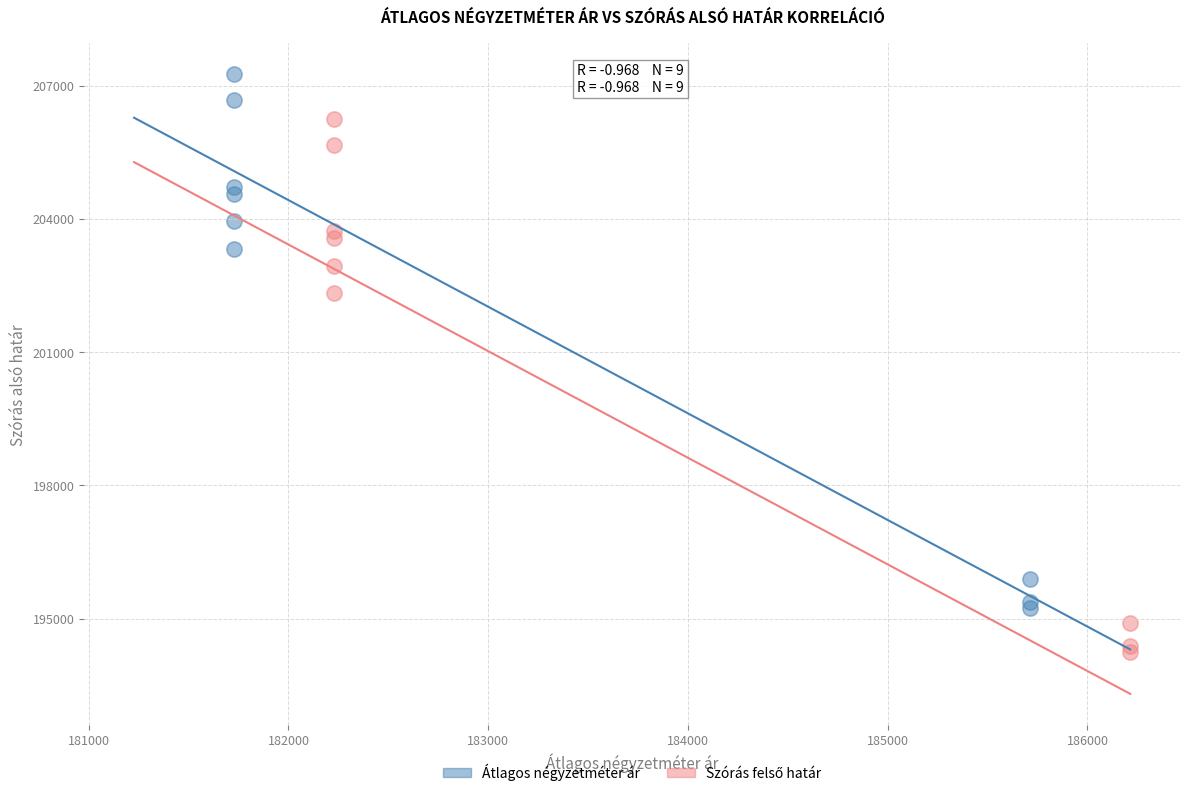

Which series reaches the maximum Y coordinate?

Átlagos négyzetméter ár